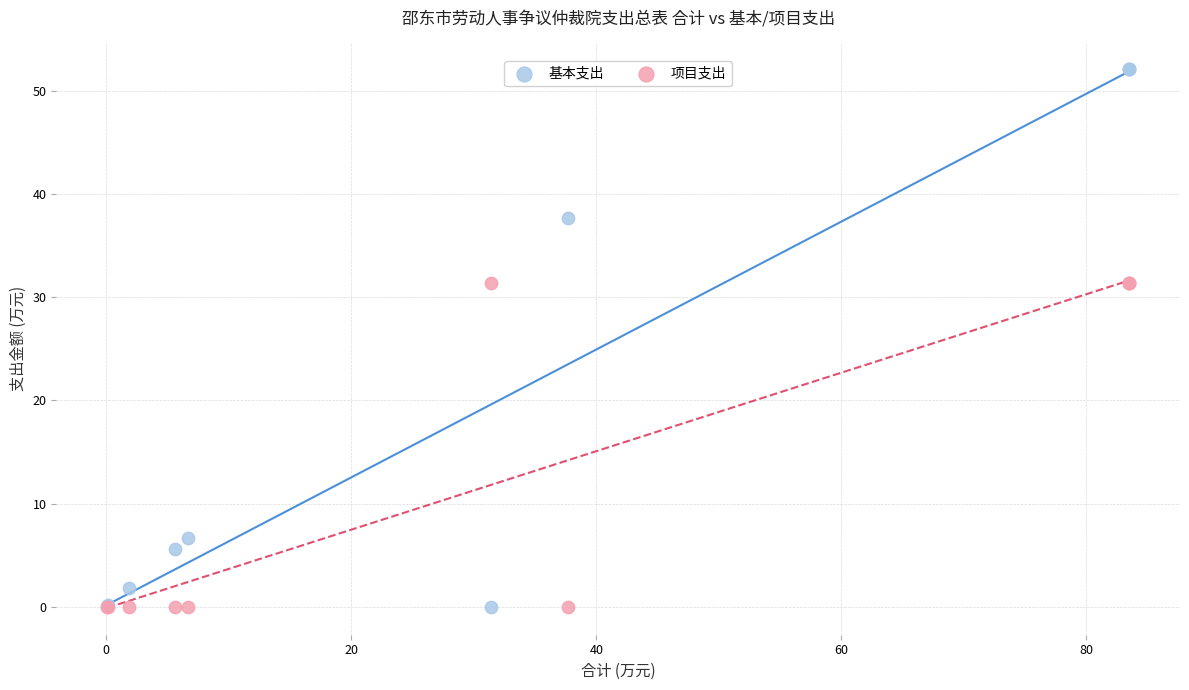

What is the X range (max minus min) for the scatter plot?

83.4